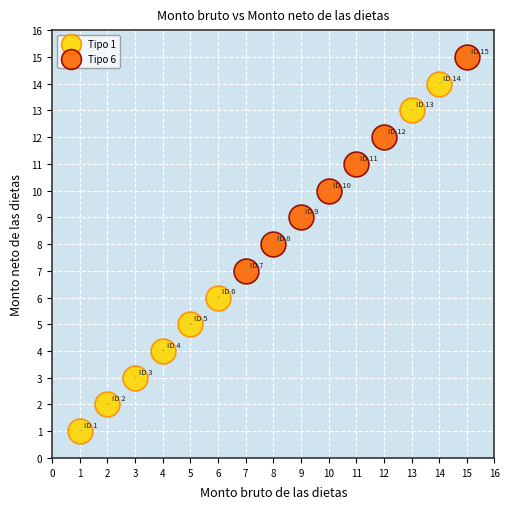

What are all the series names shown in the legend?

Tipo 1, Tipo 6